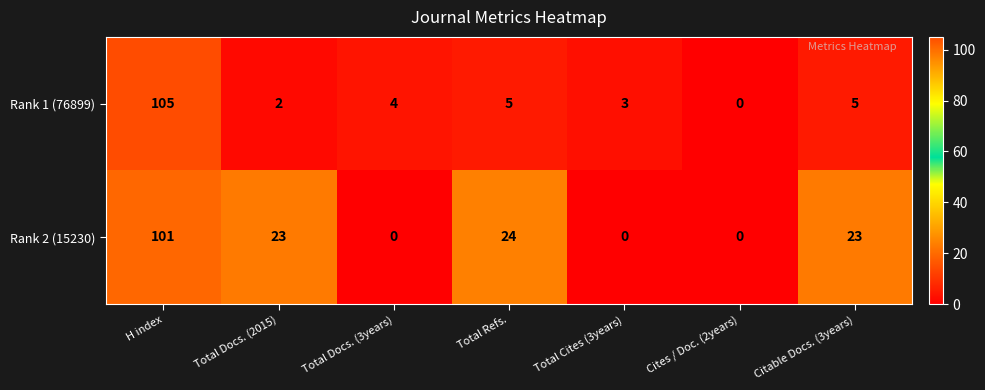

At H index, list the series in order from smallest to largest.

Rank 2 (15230), Rank 1 (76899)